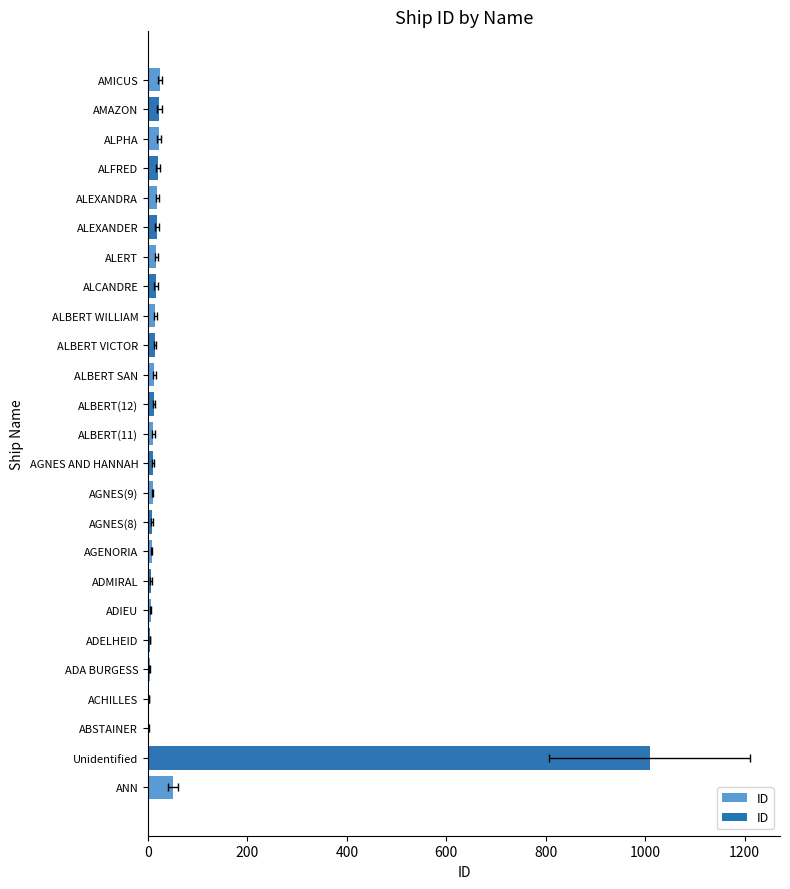

Are the bars grouped side by side (vs. stacked)?

No